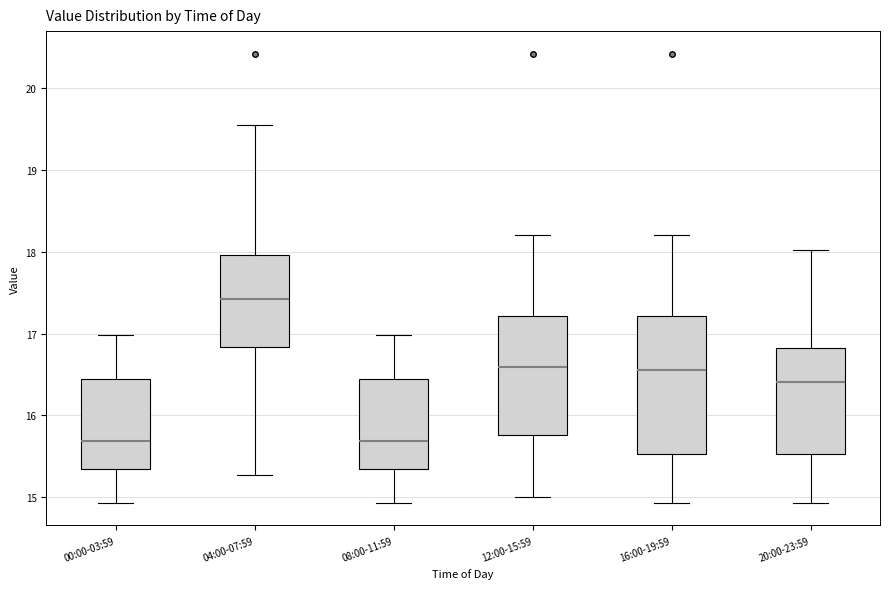

Reading left to right, transcribe this box plot: for each box, give where its median line is, the range the box spans, and where its two whiskers end, as read against the y-axis. The values are not printed on the chart, so give them approximately, as read against the axis.

00:00-03:59: median 15.7, box 15.4 to 16.4, whiskers 14.9 to 17.0
04:00-07:59: median 17.4, box 16.8 to 18.0, whiskers 15.3 to 19.6
08:00-11:59: median 15.7, box 15.4 to 16.4, whiskers 14.9 to 17.0
12:00-15:59: median 16.6, box 15.8 to 17.2, whiskers 15.0 to 18.2
16:00-19:59: median 16.6, box 15.5 to 17.2, whiskers 14.9 to 18.2
20:00-23:59: median 16.4, box 15.5 to 16.8, whiskers 14.9 to 18.0